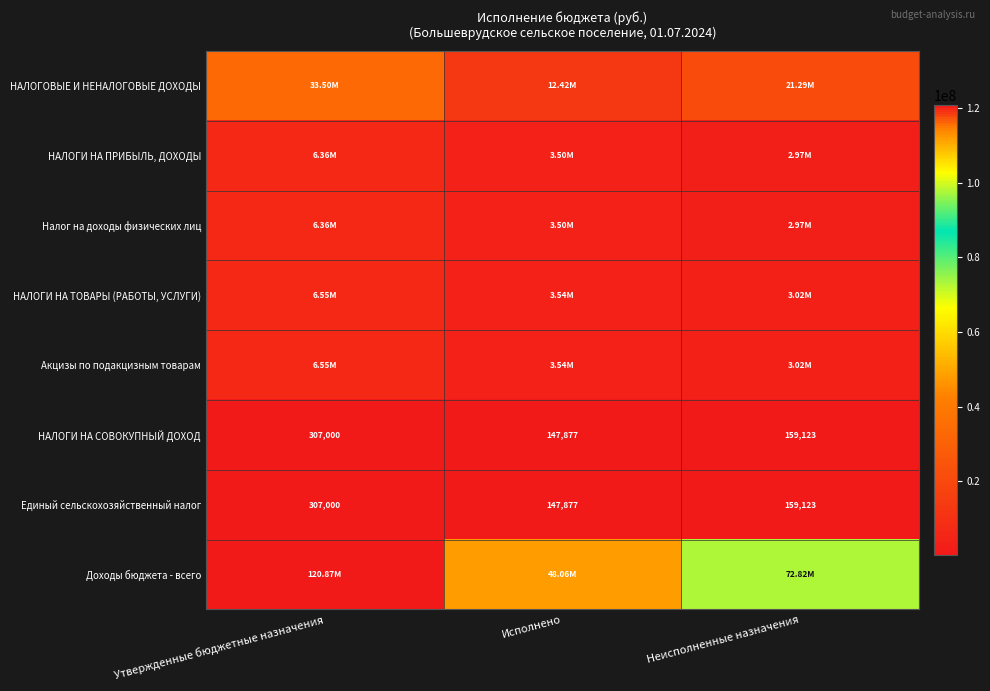

Where is Единый сельскохозяйственный налог nearest to the value 227438?

Неисполненные назначения